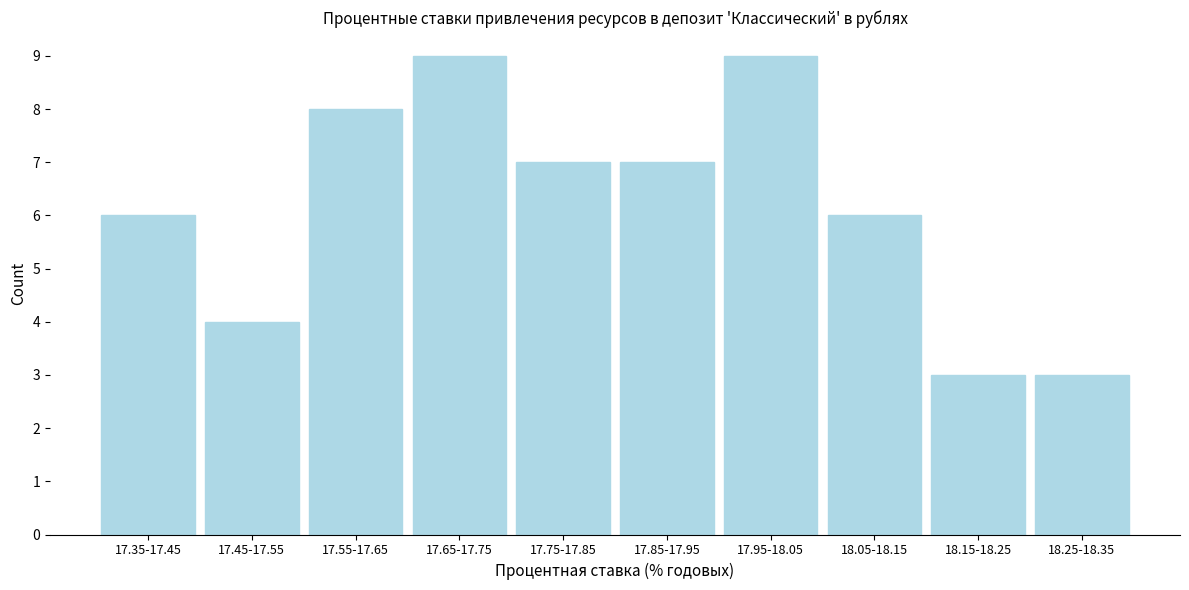

Reading left to right, what are all the values shown in this chart?

6	4	8	9	7	7	9	6	3	3